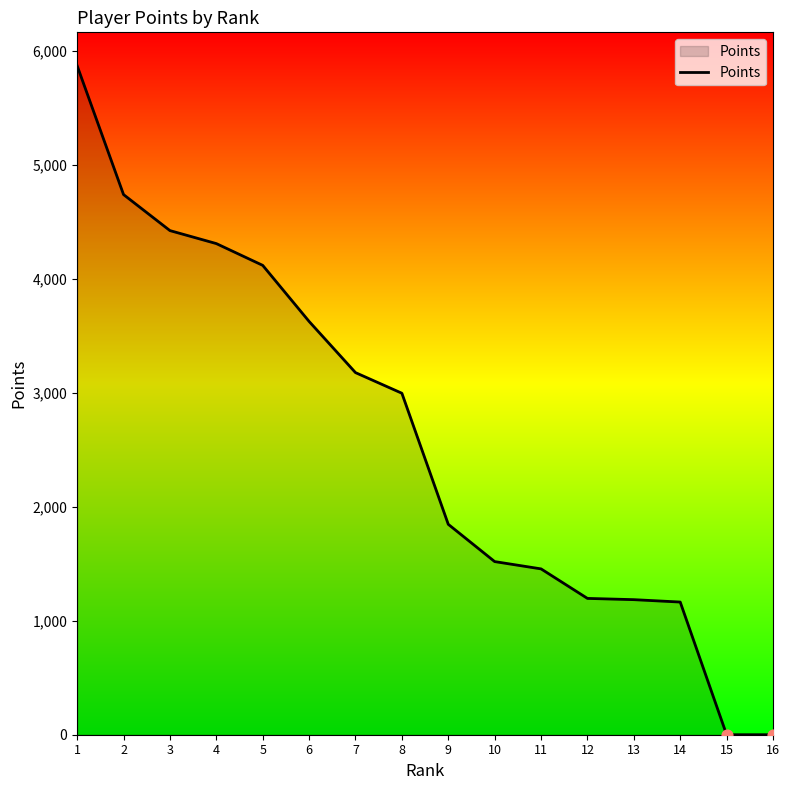

Between 5 and 4, which is larger?

4